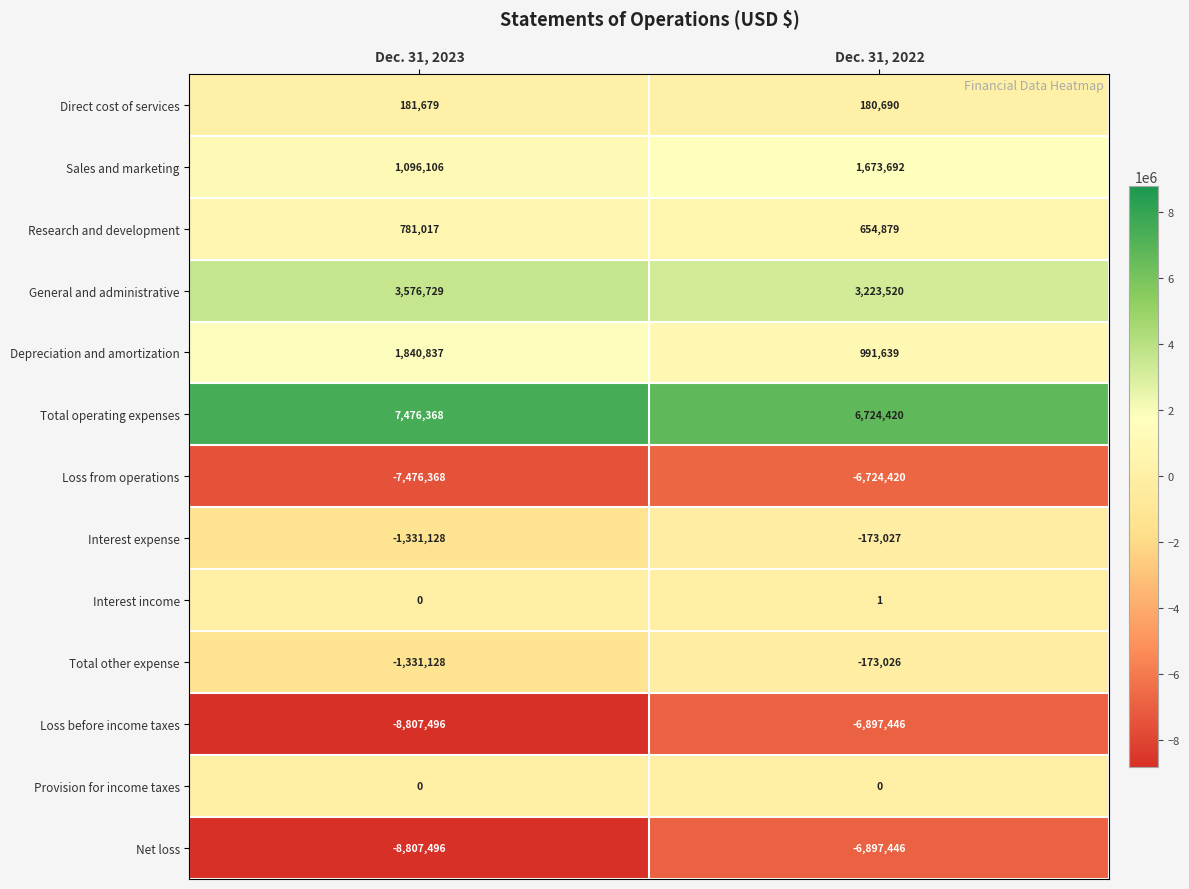

Reading left to right, what are all the values shown in this chart?

Direct cost of services: Dec. 31, 2023=181679	Dec. 31, 2022=180690
Sales and marketing: Dec. 31, 2023=1096106	Dec. 31, 2022=1673692
Research and development: Dec. 31, 2023=781017	Dec. 31, 2022=654879
General and administrative: Dec. 31, 2023=3576729	Dec. 31, 2022=3223520
Depreciation and amortization: Dec. 31, 2023=1840837	Dec. 31, 2022=991639
Total operating expenses: Dec. 31, 2023=7476368	Dec. 31, 2022=6724420
Loss from operations: Dec. 31, 2023=-7476368	Dec. 31, 2022=-6724420
Interest expense: Dec. 31, 2023=-1331128	Dec. 31, 2022=-173027
Interest income: Dec. 31, 2023=0	Dec. 31, 2022=1
Total other expense: Dec. 31, 2023=-1331128	Dec. 31, 2022=-173026
Loss before income taxes: Dec. 31, 2023=-8807496	Dec. 31, 2022=-6897446
Provision for income taxes: Dec. 31, 2023=0	Dec. 31, 2022=0
Net loss: Dec. 31, 2023=-8807496	Dec. 31, 2022=-6897446